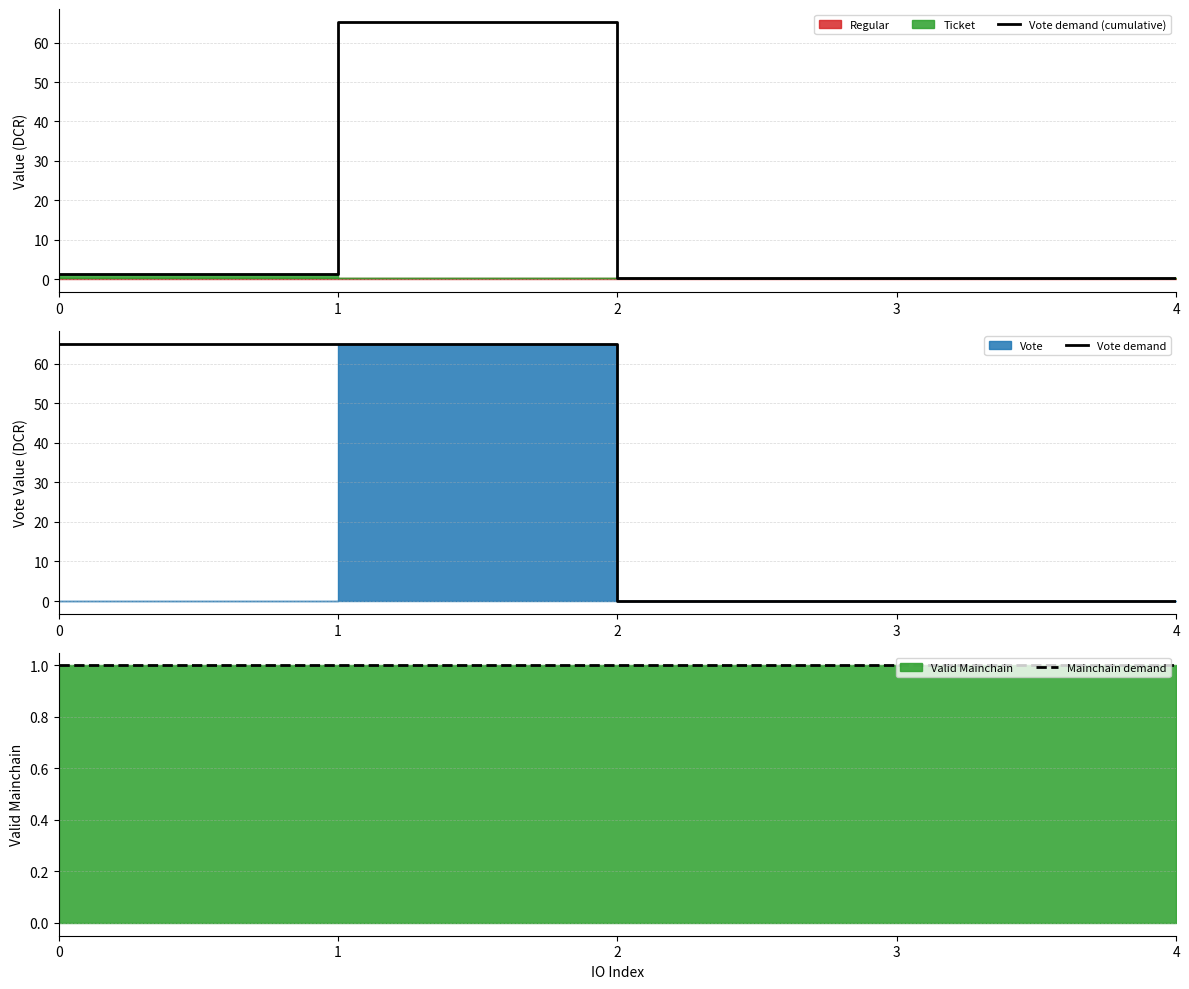

Reading left to right, extract all data points from this chart.

Vote demand (cumulative): 1.2	65.3	0.2	0.2	0.2
Vote demand: 65.1	65.1	0.0	0.0	0.0
Mainchain demand: 1.0	1.0	1.0	1.0	1.0